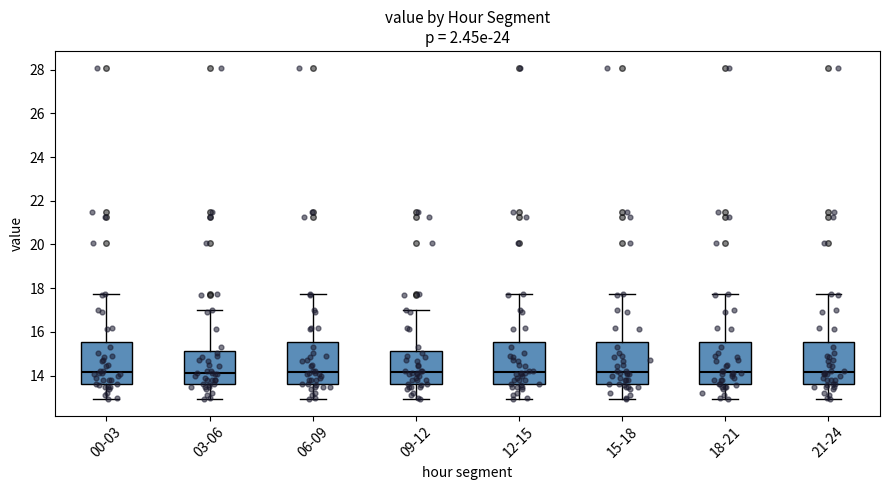

Reading left to right, transcribe this box plot: for each box, give where its median line is, the range the box spans, and where its two whiskers end, as read against the y-axis. The values are not printed on the chart, so give them approximately, as read against the axis.

00-03: median 14.2, box 13.6 to 15.6, whiskers 13.0 to 17.8
03-06: median 14.2, box 13.6 to 15.2, whiskers 13.0 to 17.0
06-09: median 14.2, box 13.6 to 15.6, whiskers 13.0 to 17.8
09-12: median 14.2, box 13.6 to 15.2, whiskers 13.0 to 17.0
12-15: median 14.2, box 13.6 to 15.6, whiskers 13.0 to 17.8
15-18: median 14.2, box 13.6 to 15.6, whiskers 13.0 to 17.8
18-21: median 14.2, box 13.6 to 15.6, whiskers 13.0 to 17.8
21-24: median 14.2, box 13.6 to 15.6, whiskers 13.0 to 17.8